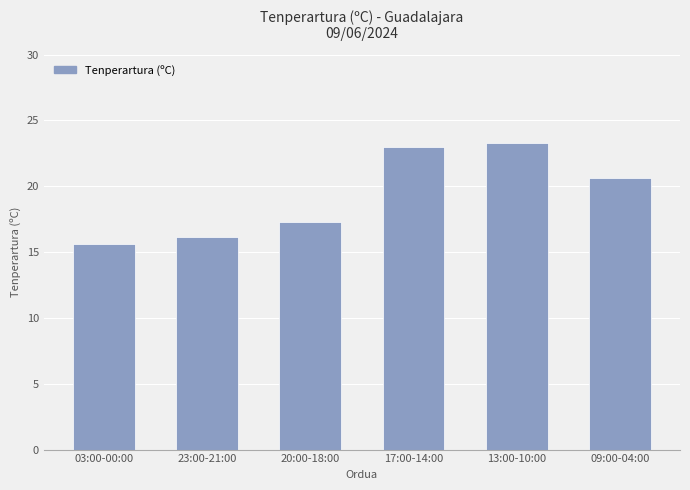

Reading right to left, transcribe all the data shown in this chart.

09:00-04:00=20.6	13:00-10:00=23.3	17:00-14:00=23.0	20:00-18:00=17.3	23:00-21:00=16.2	03:00-00:00=15.6